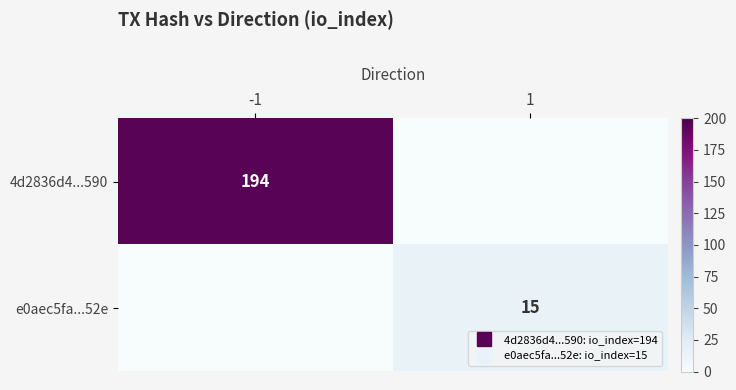

What is the sum of all 4d2836d4...590 values?

194